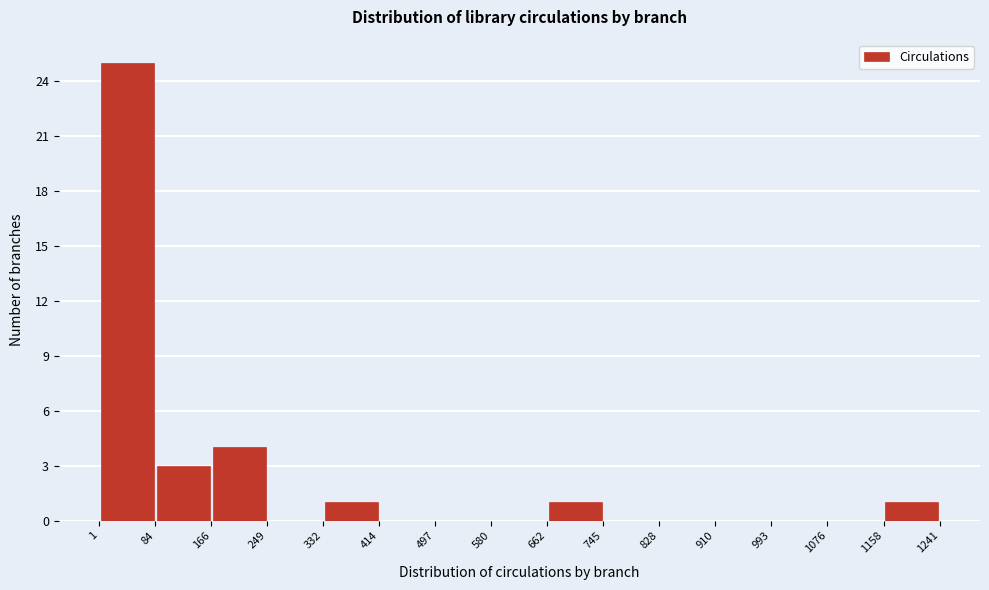

What is the height of the bar covering 332 to 414 on the x-axis? The values are not printed on the chart, so give them approximately, as read against the axis.

1